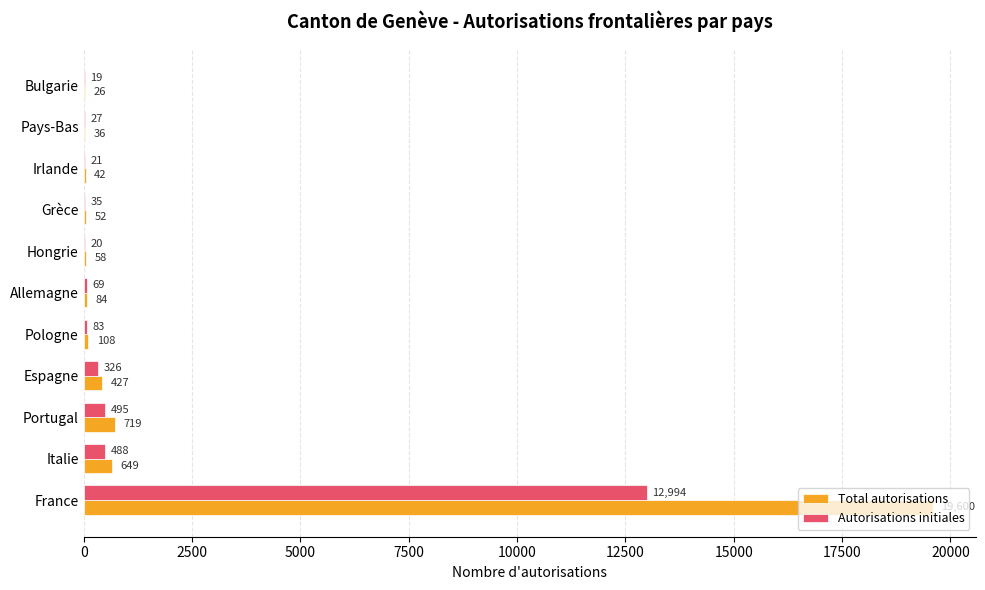

At which label does Total autorisations reach its peak?

France